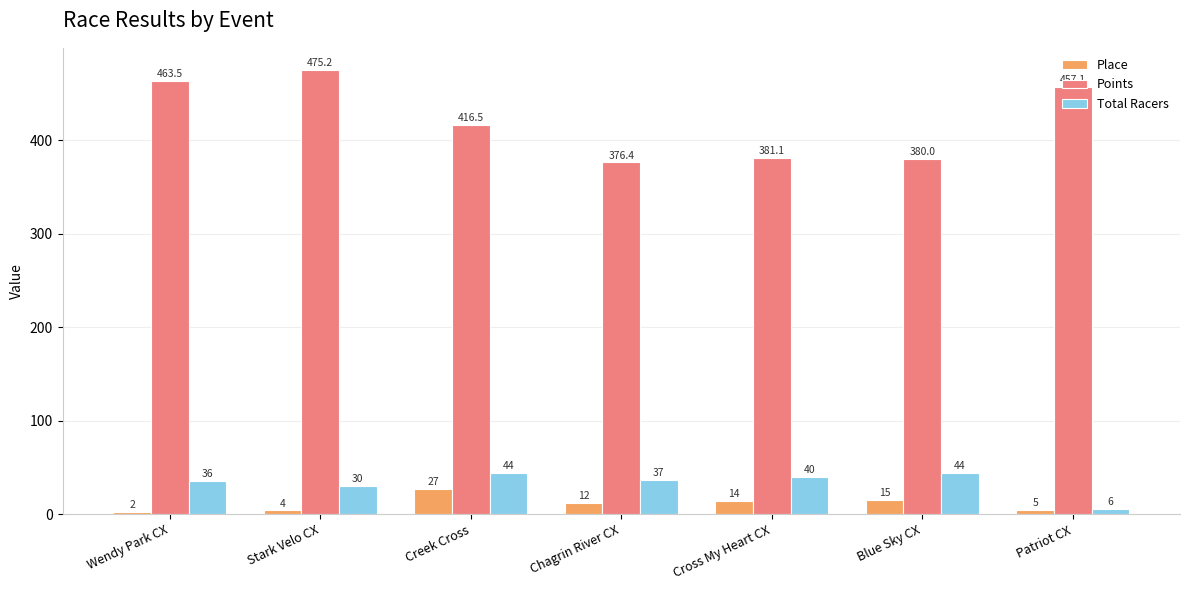

Reading left to right, list all the values displayed in this chart.

Place: Wendy Park CX=2.0	Stark Velo CX=4.0	Creek Cross=27.0	Chagrin River CX=12.0	Cross My Heart CX=14.0	Blue Sky CX=15.0	Patriot CX=5.0
Points: Wendy Park CX=463.5	Stark Velo CX=475.2	Creek Cross=416.5	Chagrin River CX=376.4	Cross My Heart CX=381.1	Blue Sky CX=380.0	Patriot CX=457.1
Total Racers: Wendy Park CX=36.0	Stark Velo CX=30.0	Creek Cross=44.0	Chagrin River CX=37.0	Cross My Heart CX=40.0	Blue Sky CX=44.0	Patriot CX=6.0